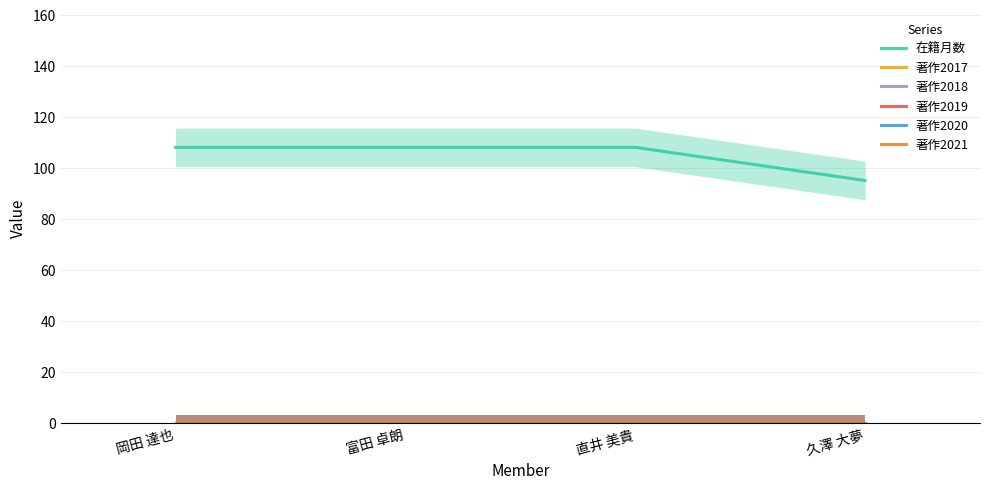

What is the sum of all 在籍月数 values?

419